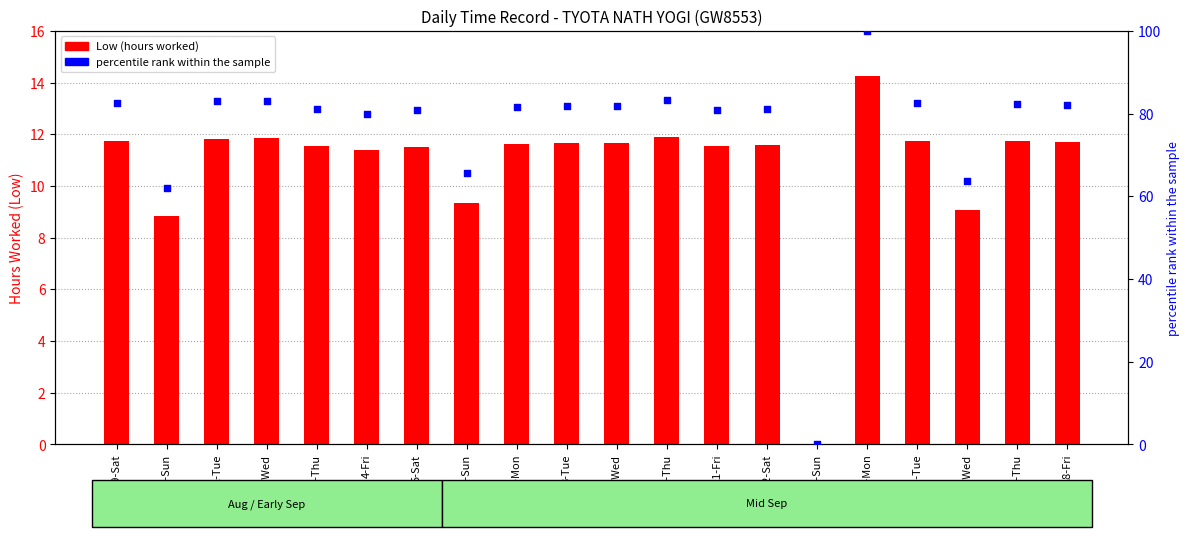

Which series reaches the minimum Y coordinate?

Low (hours)